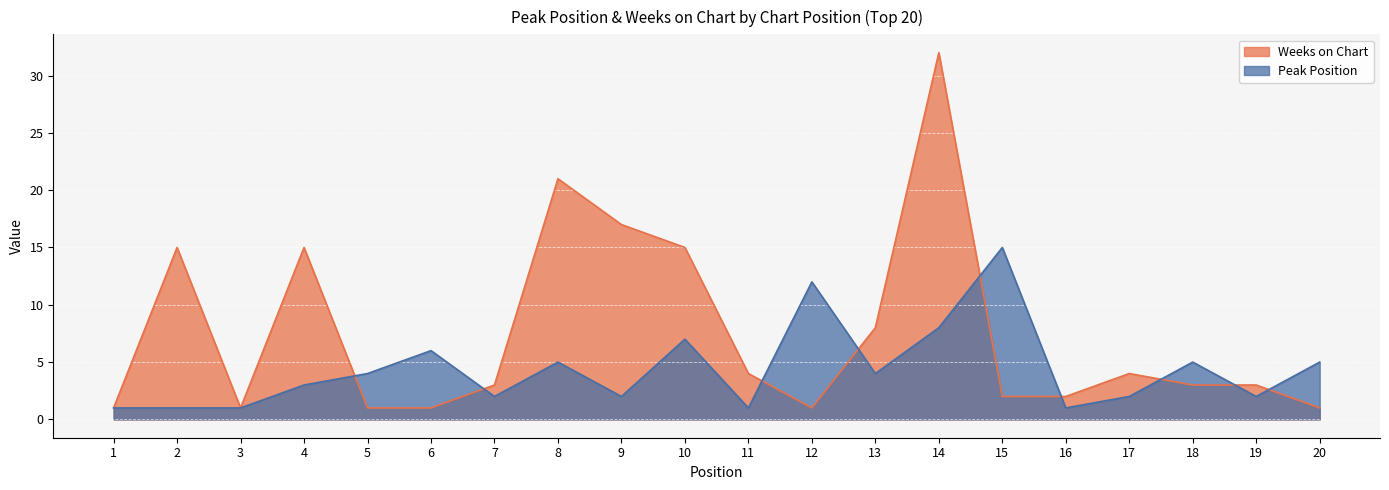

Rank the series by their maximum value, from lowest to highest.

Peak Position, Weeks on Chart